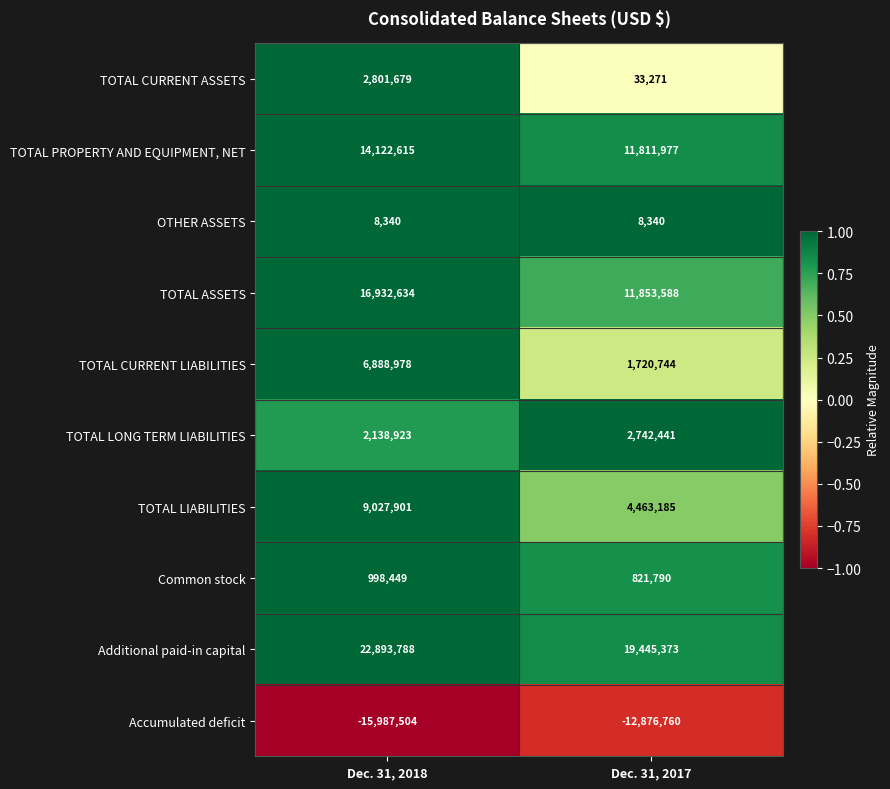

Reading left to right, list all the values displayed in this chart.

TOTAL CURRENT ASSETS: Dec. 31, 2018=2801679	Dec. 31, 2017=33271
TOTAL PROPERTY AND EQUIPMENT, NET: Dec. 31, 2018=14122615	Dec. 31, 2017=11811977
OTHER ASSETS: Dec. 31, 2018=8340	Dec. 31, 2017=8340
TOTAL ASSETS: Dec. 31, 2018=16932634	Dec. 31, 2017=11853588
TOTAL CURRENT LIABILITIES: Dec. 31, 2018=6888978	Dec. 31, 2017=1720744
TOTAL LONG TERM LIABILITIES: Dec. 31, 2018=2138923	Dec. 31, 2017=2742441
TOTAL LIABILITIES: Dec. 31, 2018=9027901	Dec. 31, 2017=4463185
Common stock: Dec. 31, 2018=998449	Dec. 31, 2017=821790
Additional paid-in capital: Dec. 31, 2018=22893788	Dec. 31, 2017=19445373
Accumulated deficit: Dec. 31, 2018=-15987504	Dec. 31, 2017=-12876760